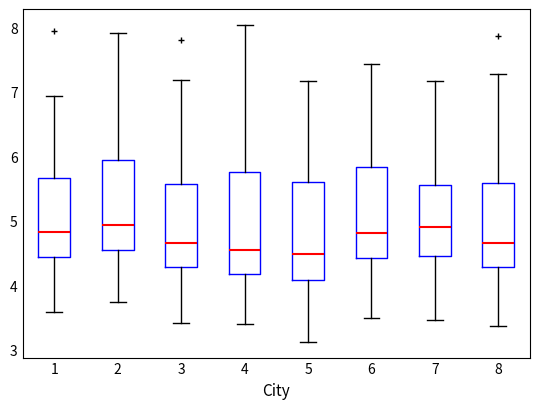

Reading left to right, read every box against the y-axis: the position of its median line, the range the box covers, and the ends of its whiskers. The values are not printed on the chart, so give them approximately, as read against the axis.

1: median 4.8, box 4.4 to 5.7, whiskers 3.6 to 6.9
2: median 4.9, box 4.5 to 5.9, whiskers 3.7 to 7.9
3: median 4.6, box 4.3 to 5.6, whiskers 3.4 to 7.2
4: median 4.6, box 4.2 to 5.8, whiskers 3.4 to 8.0
5: median 4.5, box 4.1 to 5.6, whiskers 3.1 to 7.2
6: median 4.8, box 4.4 to 5.8, whiskers 3.5 to 7.4
7: median 4.9, box 4.4 to 5.6, whiskers 3.5 to 7.2
8: median 4.6, box 4.3 to 5.6, whiskers 3.4 to 7.3